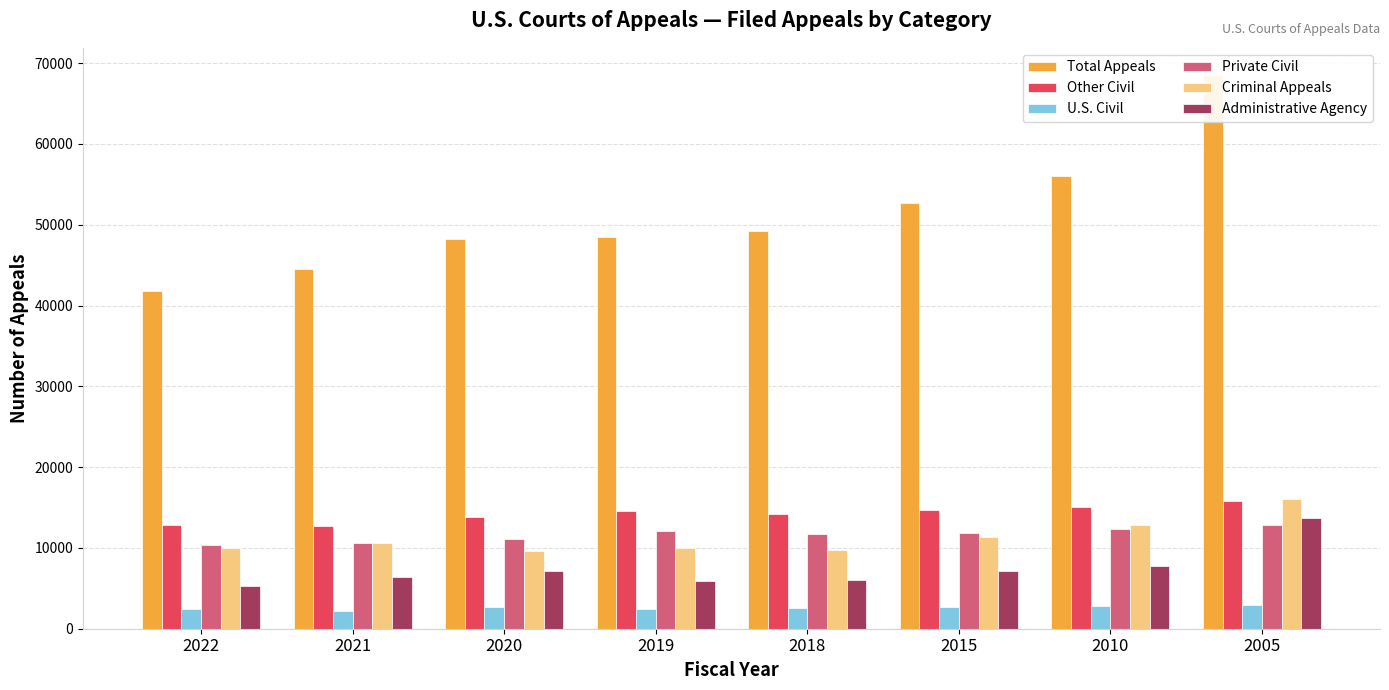

Where is Other Civil nearest to the value 14271?

2018